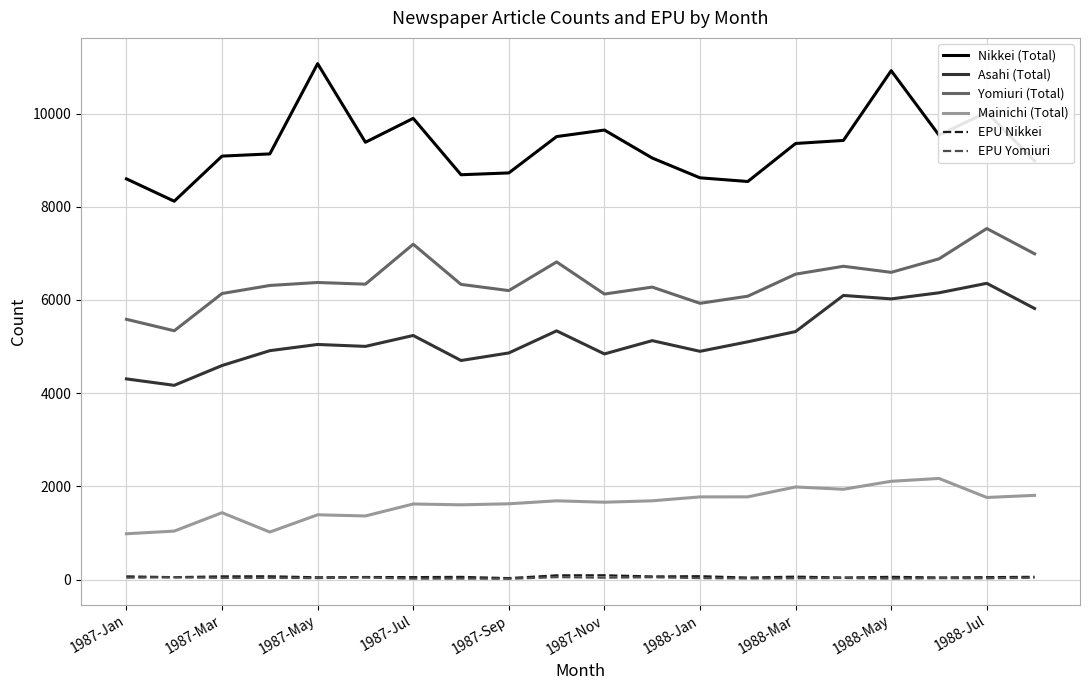

True or false: Nikkei (Total) and Mainichi (Total) cross at least once.

False